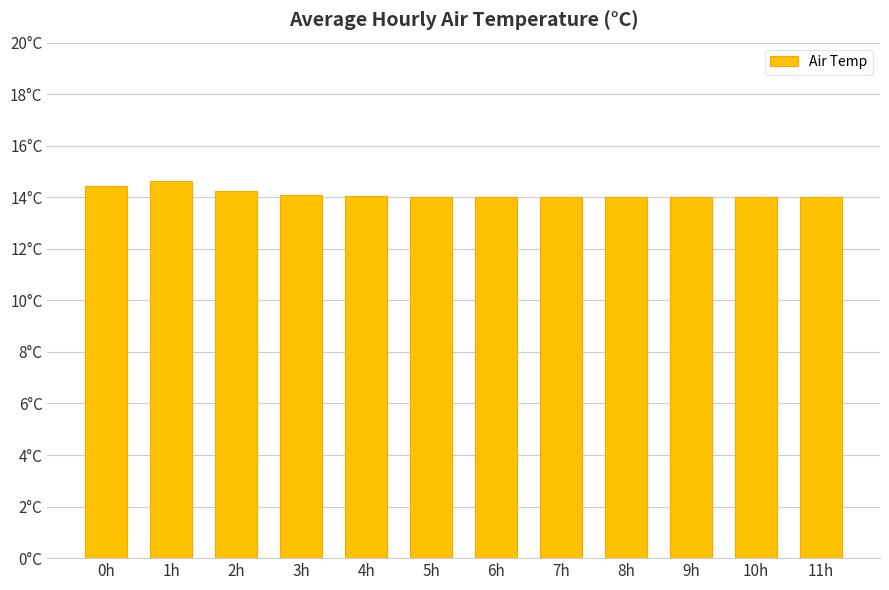

Are the bars horizontal?

No